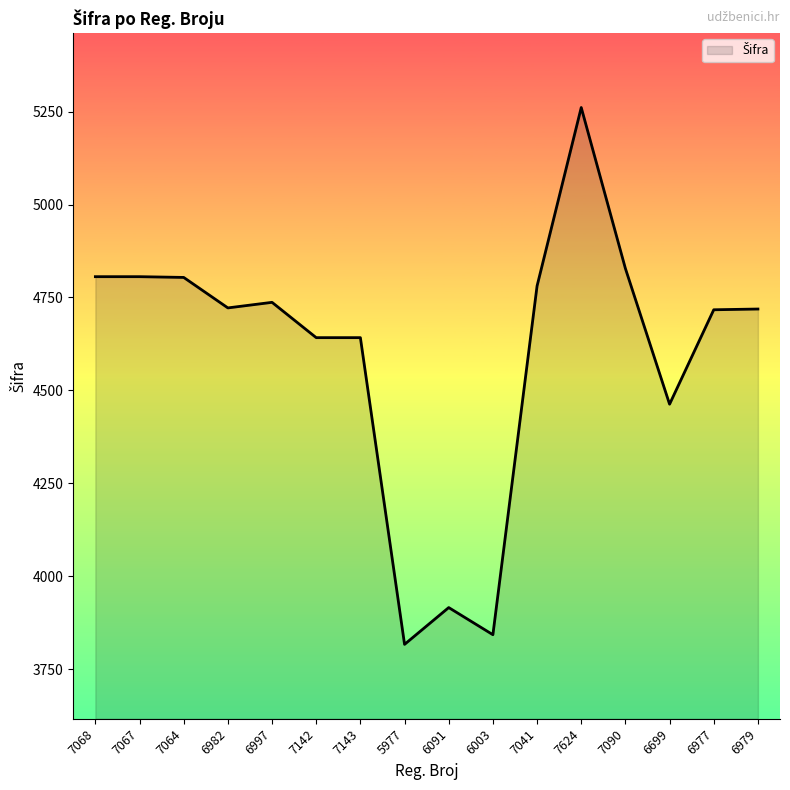

What is the difference between the values at 6979 and 7624?

542